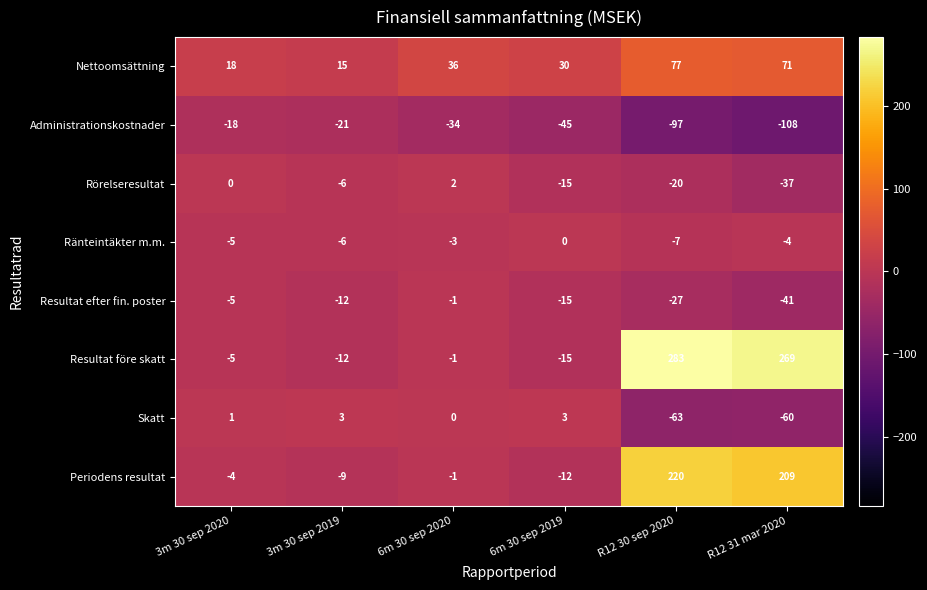

At which label does Administrationskostnader reach its minimum?

R12 31 mar 2020